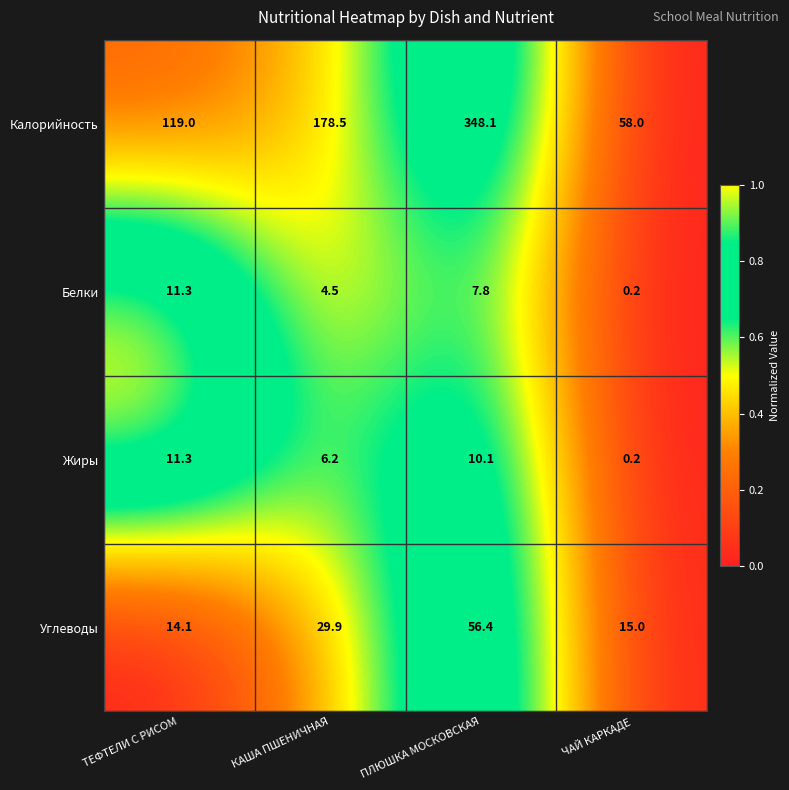

Reading left to right, transcribe all the data shown in this chart.

Калорийность: ТЕФТЕЛИ С РИСОМ=119.0	КАША ПШЕНИЧНАЯ=178.5	ПЛЮШКА МОСКОВСКАЯ=348.1	ЧАЙ КАРКАДЕ=58.0
Белки: ТЕФТЕЛИ С РИСОМ=11.3	КАША ПШЕНИЧНАЯ=4.5	ПЛЮШКА МОСКОВСКАЯ=7.8	ЧАЙ КАРКАДЕ=0.2
Жиры: ТЕФТЕЛИ С РИСОМ=11.3	КАША ПШЕНИЧНАЯ=6.2	ПЛЮШКА МОСКОВСКАЯ=10.1	ЧАЙ КАРКАДЕ=0.2
Углеводы: ТЕФТЕЛИ С РИСОМ=14.1	КАША ПШЕНИЧНАЯ=29.9	ПЛЮШКА МОСКОВСКАЯ=56.4	ЧАЙ КАРКАДЕ=15.0